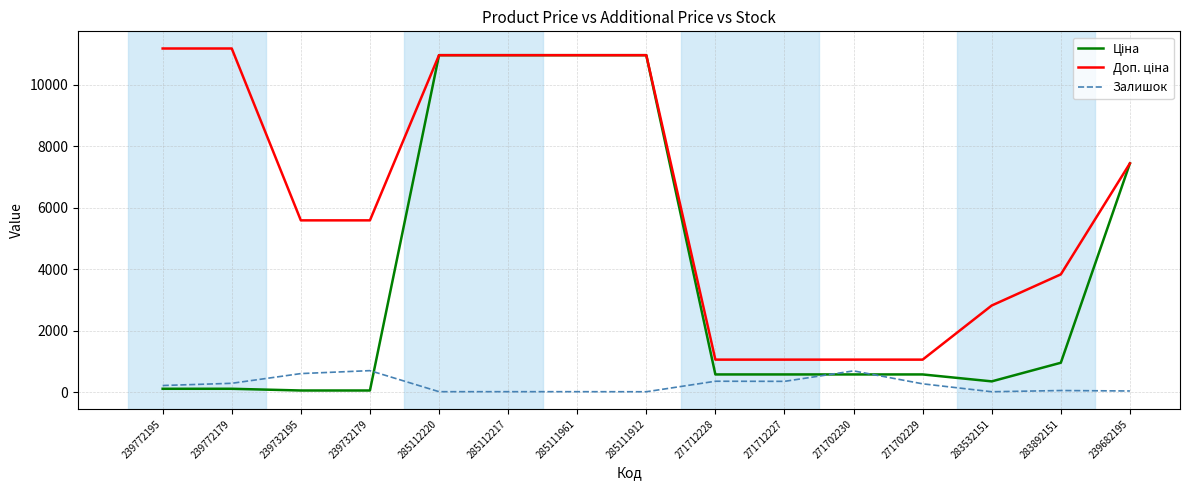

True or false: Залишок has a value of 606.0 at 239732195.

True